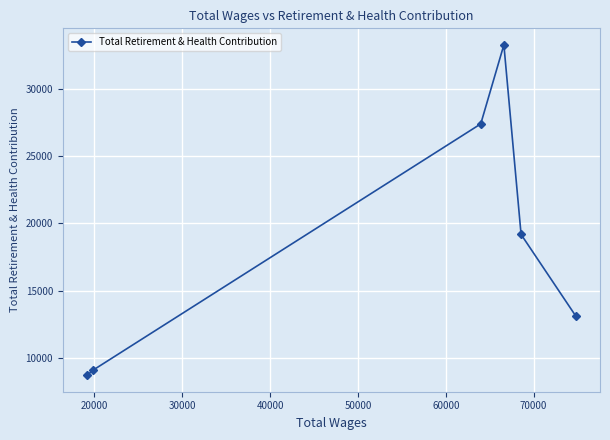

What is the value of the 2nd point from the left?

9131